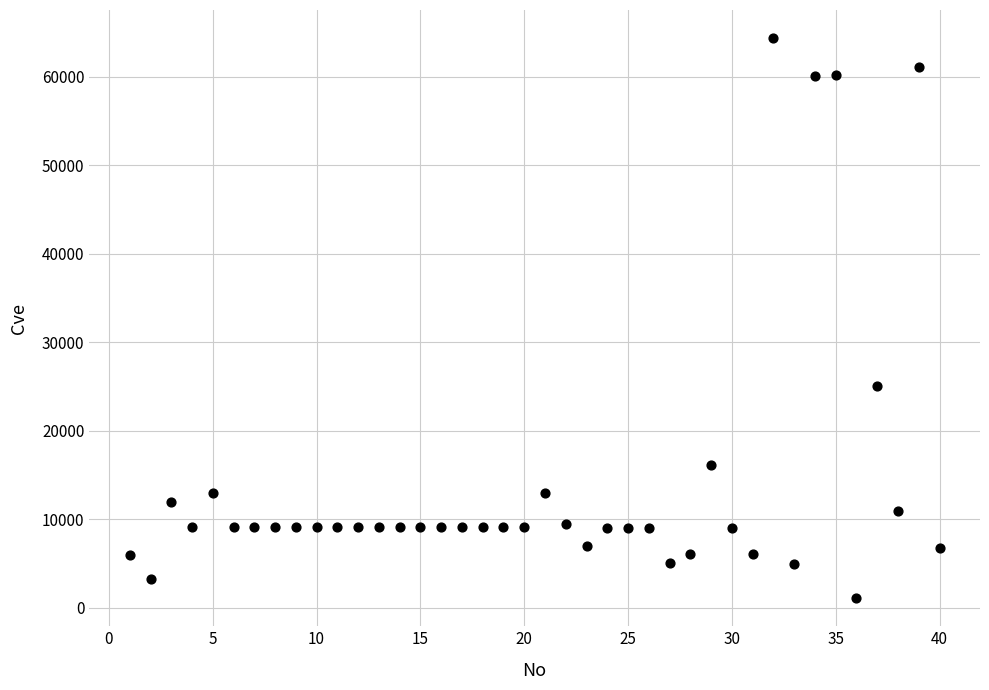

What is the range of Y values (max minus min)?

63305